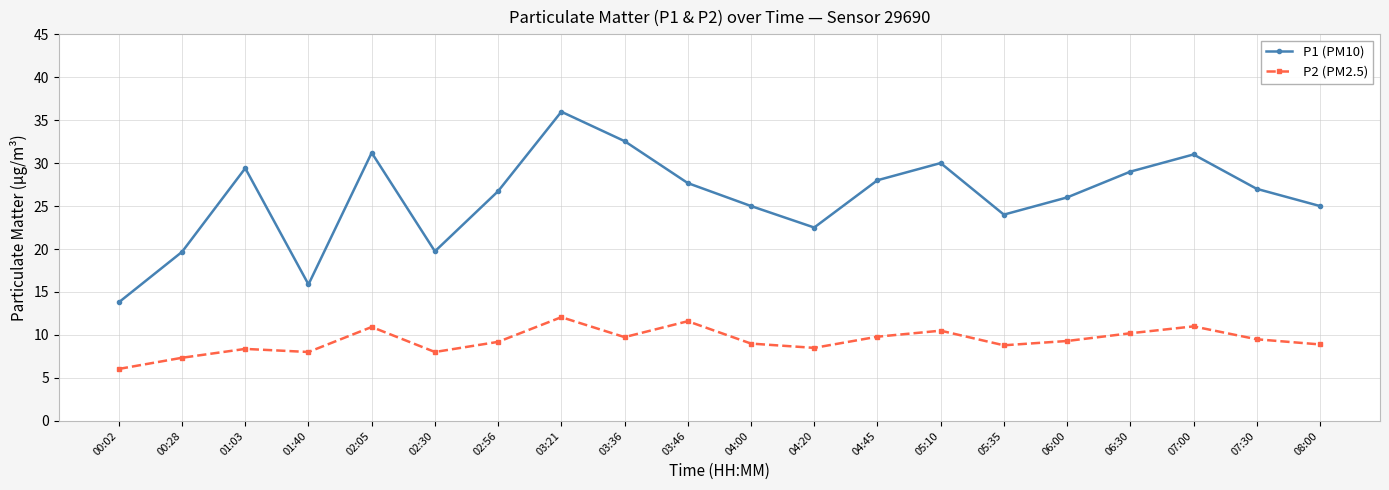

Rank the series by their maximum value, from highest to lowest.

P1 (PM10), P2 (PM2.5)